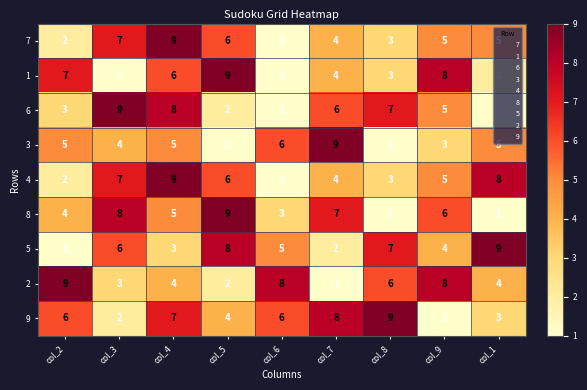

What is the approximate value of 5 at col_5?

8